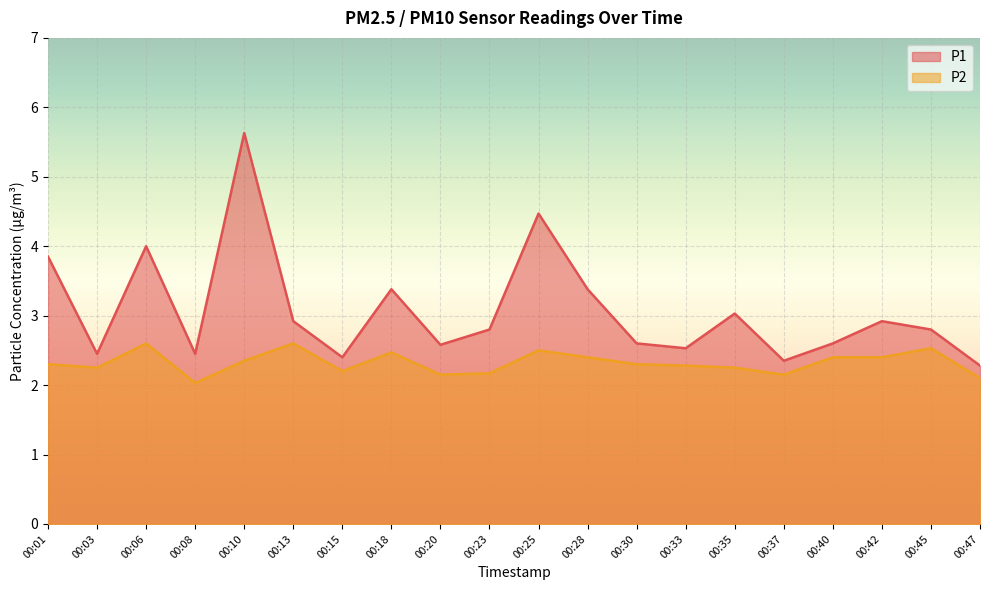

What is the spread (max minus min) of values at 00:33?

0.2